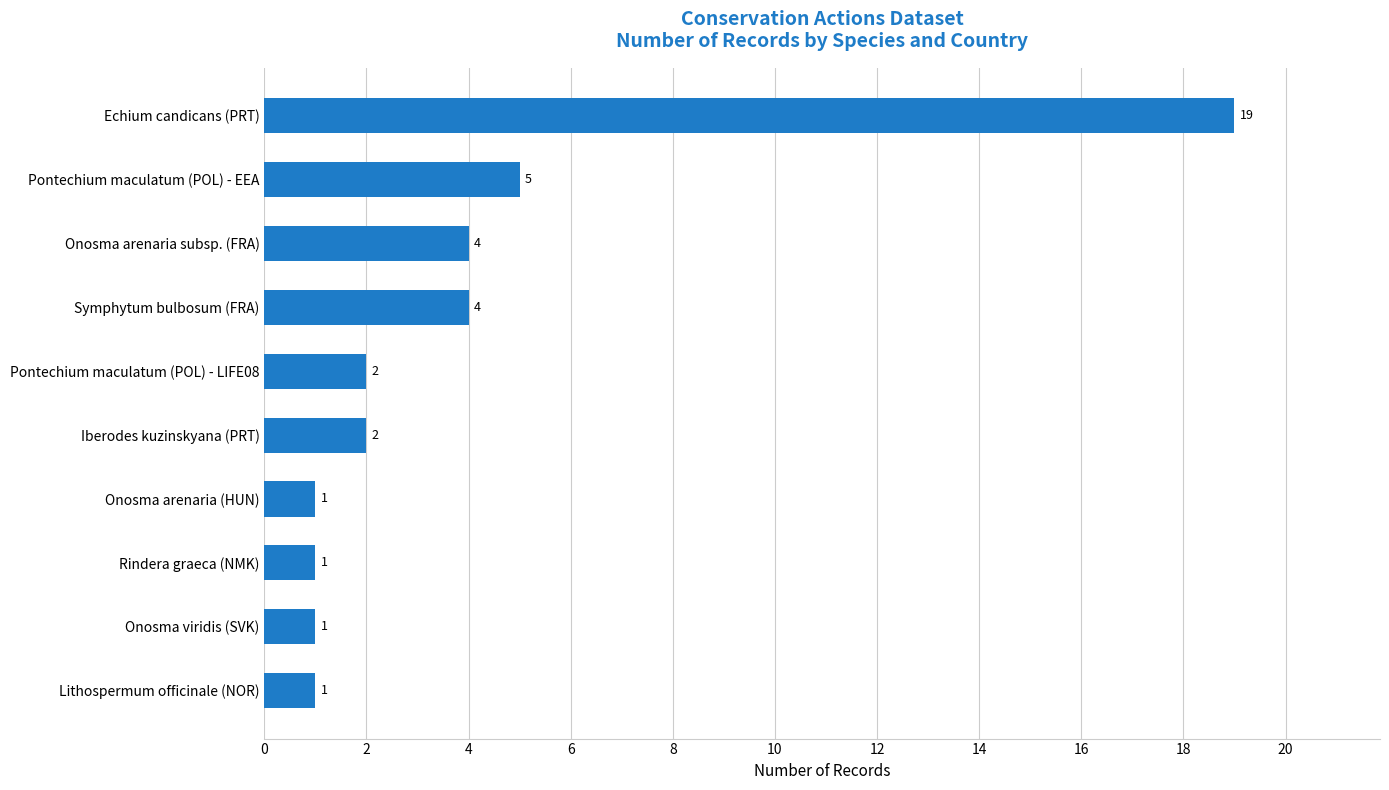

What is the change in value from Symphytum bulbosum (FRA) to Rindera graeca (NMK)?

-3